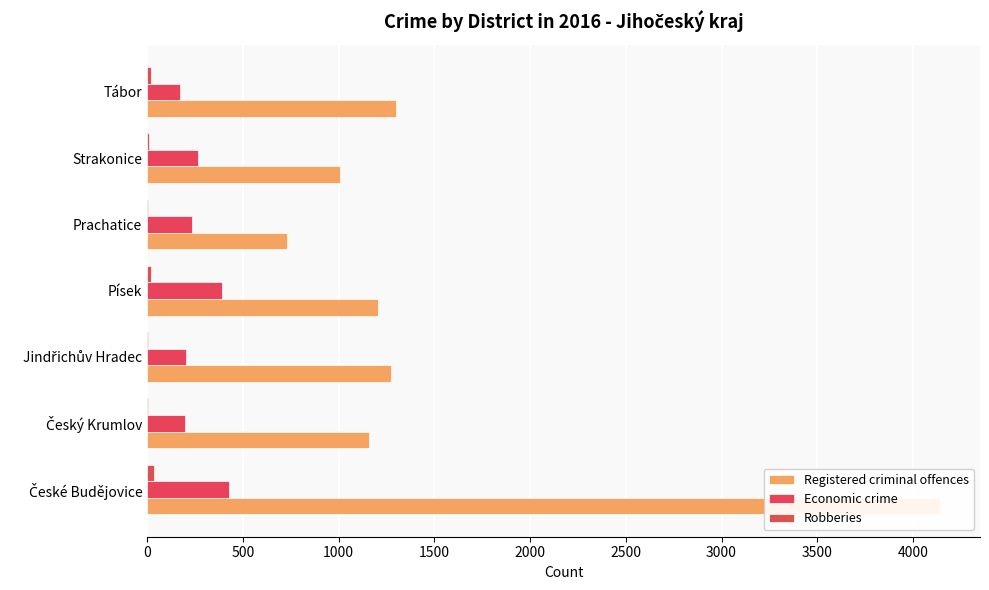

Does the chart contain any negative values?

No